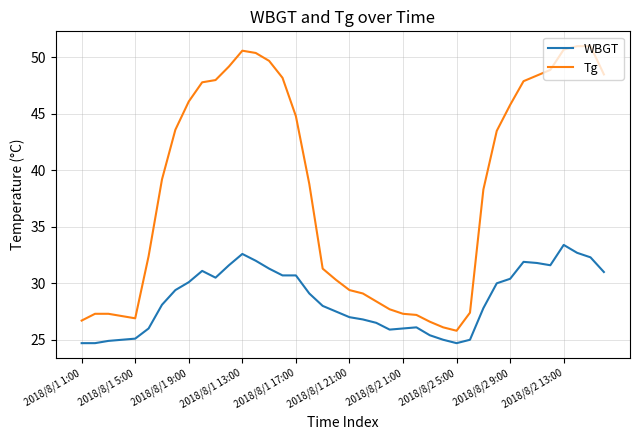

True or false: WBGT and Tg cross at least once.

False